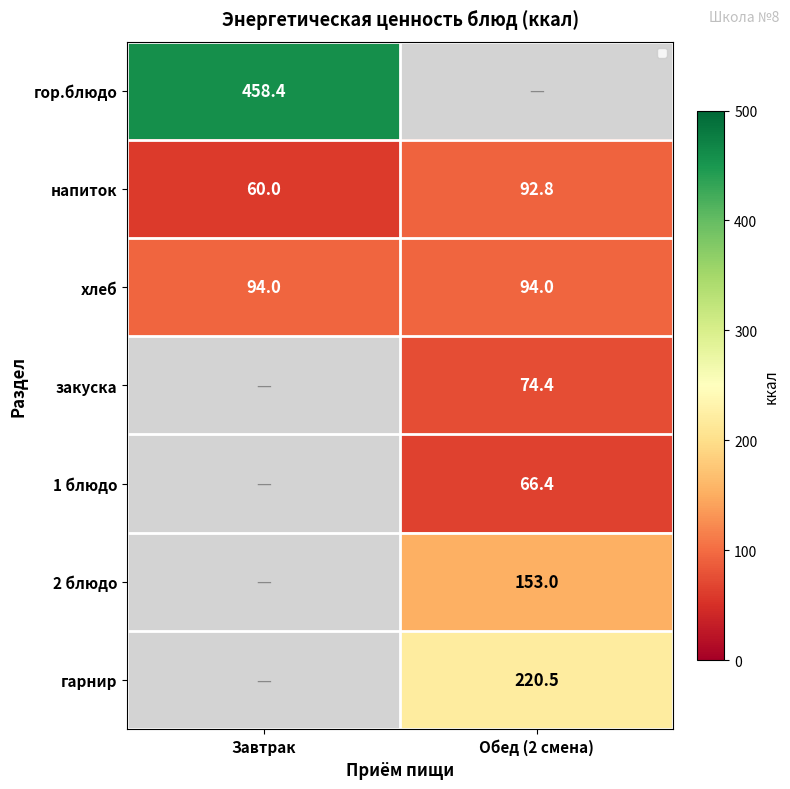

What is the lowest value of the напиток series?

60.0